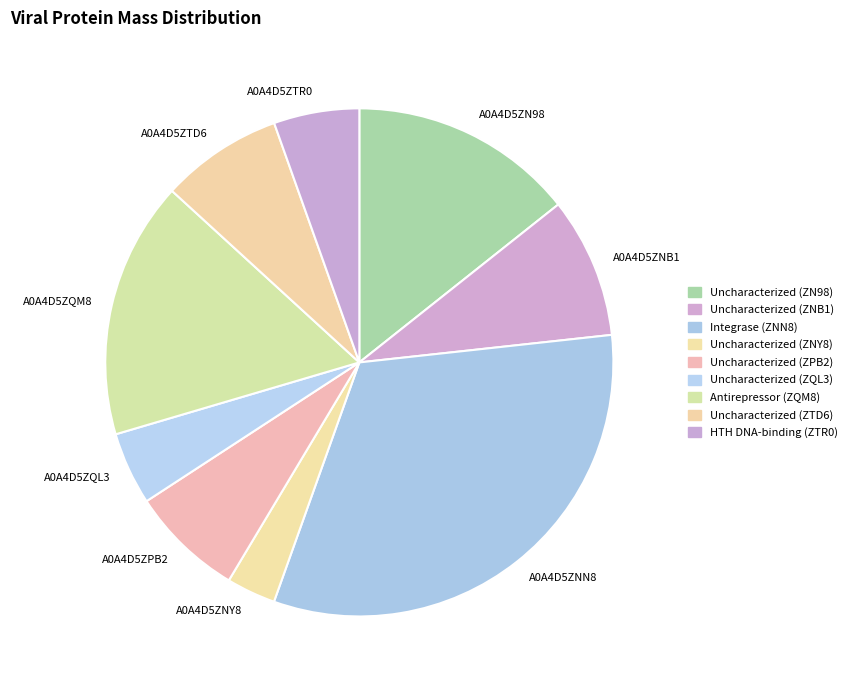

Approximately how many times larger is the value at A0A4D5ZPB2 compared to A0A4D5ZQL3?

1.6